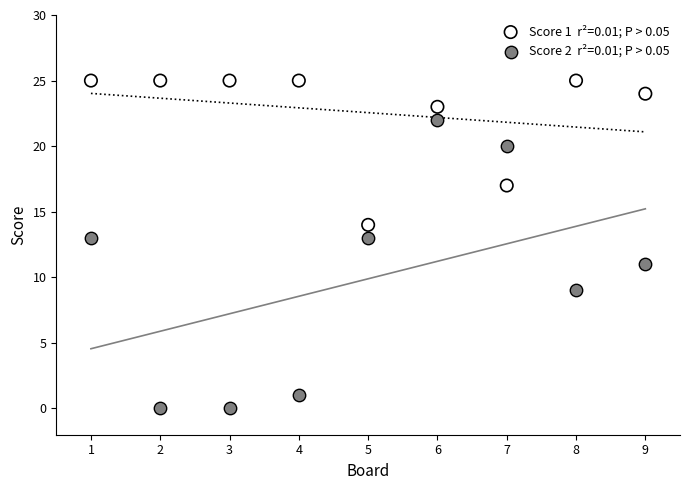

Across all data points, what is the range of X values (max minus min)?

8